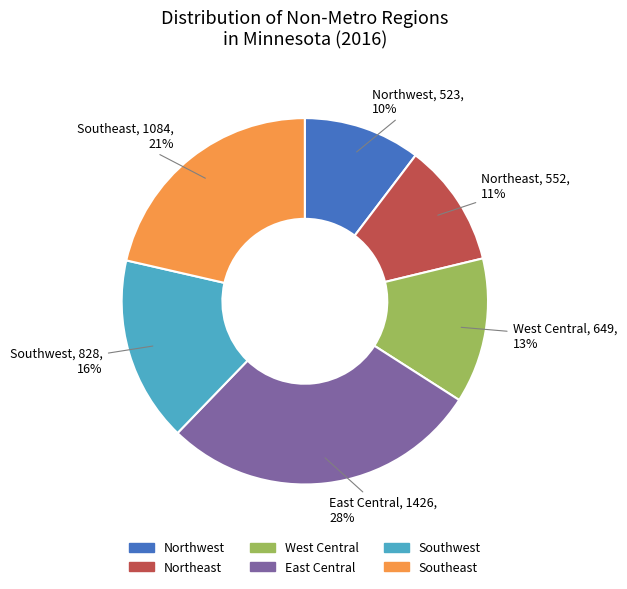

What is the ratio of the value at West Central to the value at Southeast?

0.6